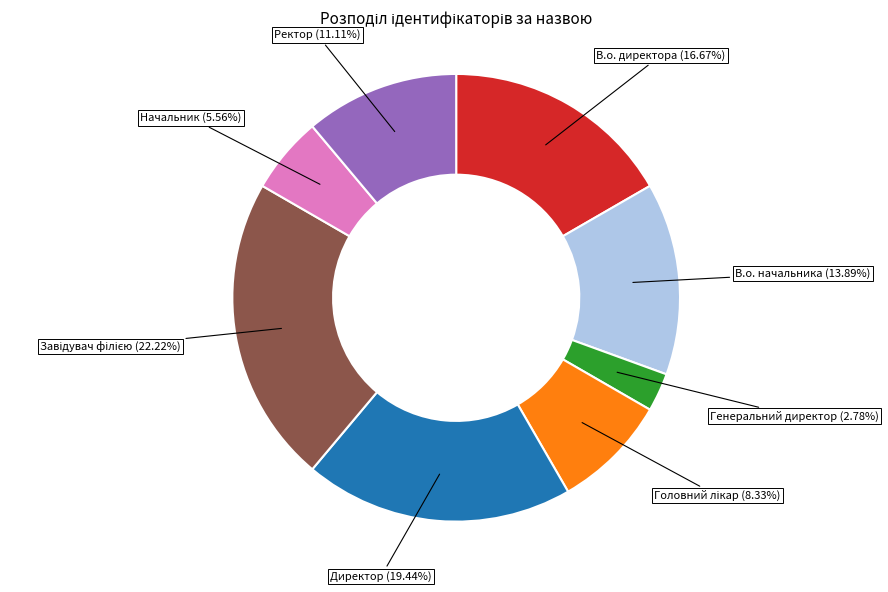

Count the number of slices in the pie.

8